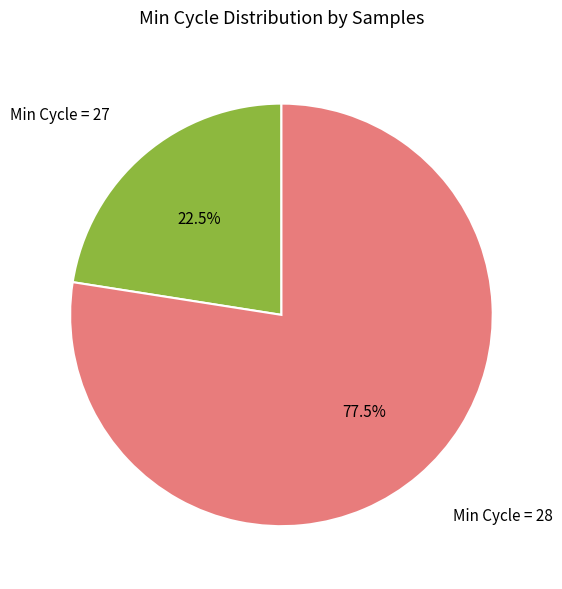

What is the total percentage of Min Cycle = 27 and Min Cycle = 28?

100.0%